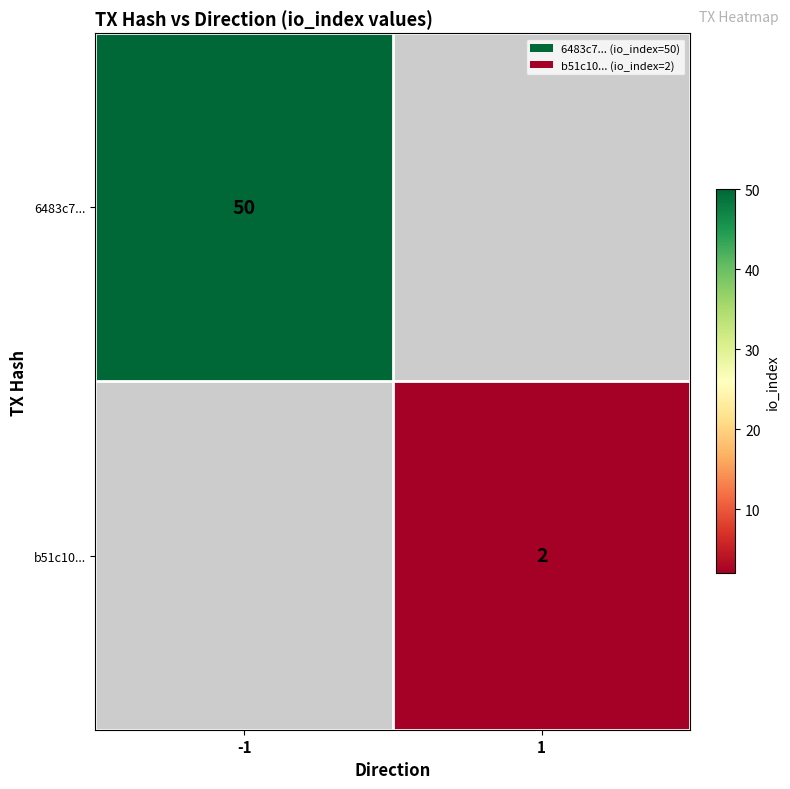

At how many categories does at least one series exceed 19?

1